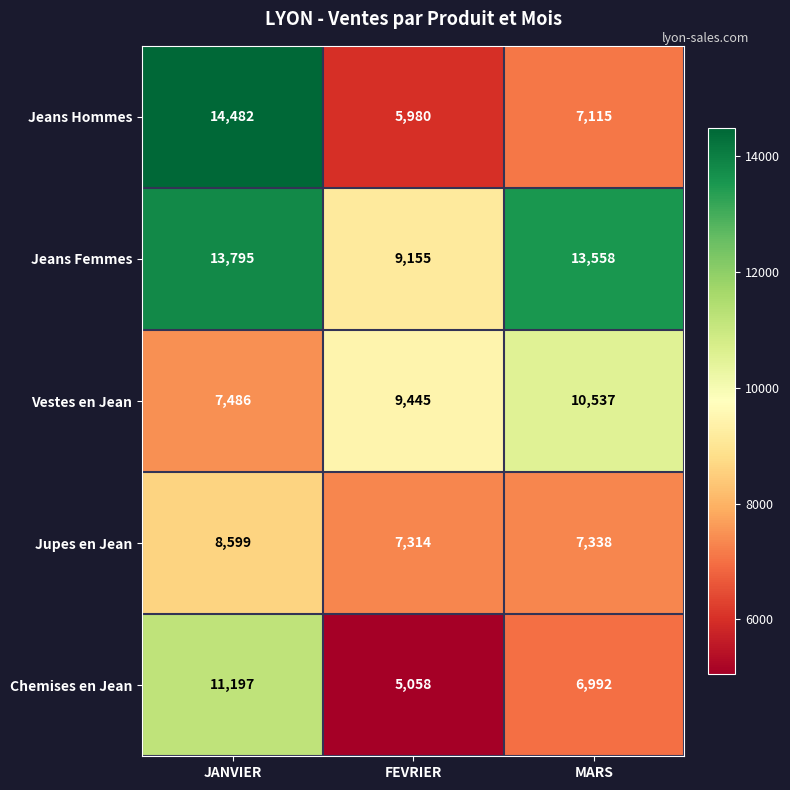

Which series has the widest spread of values?

Jeans Hommes